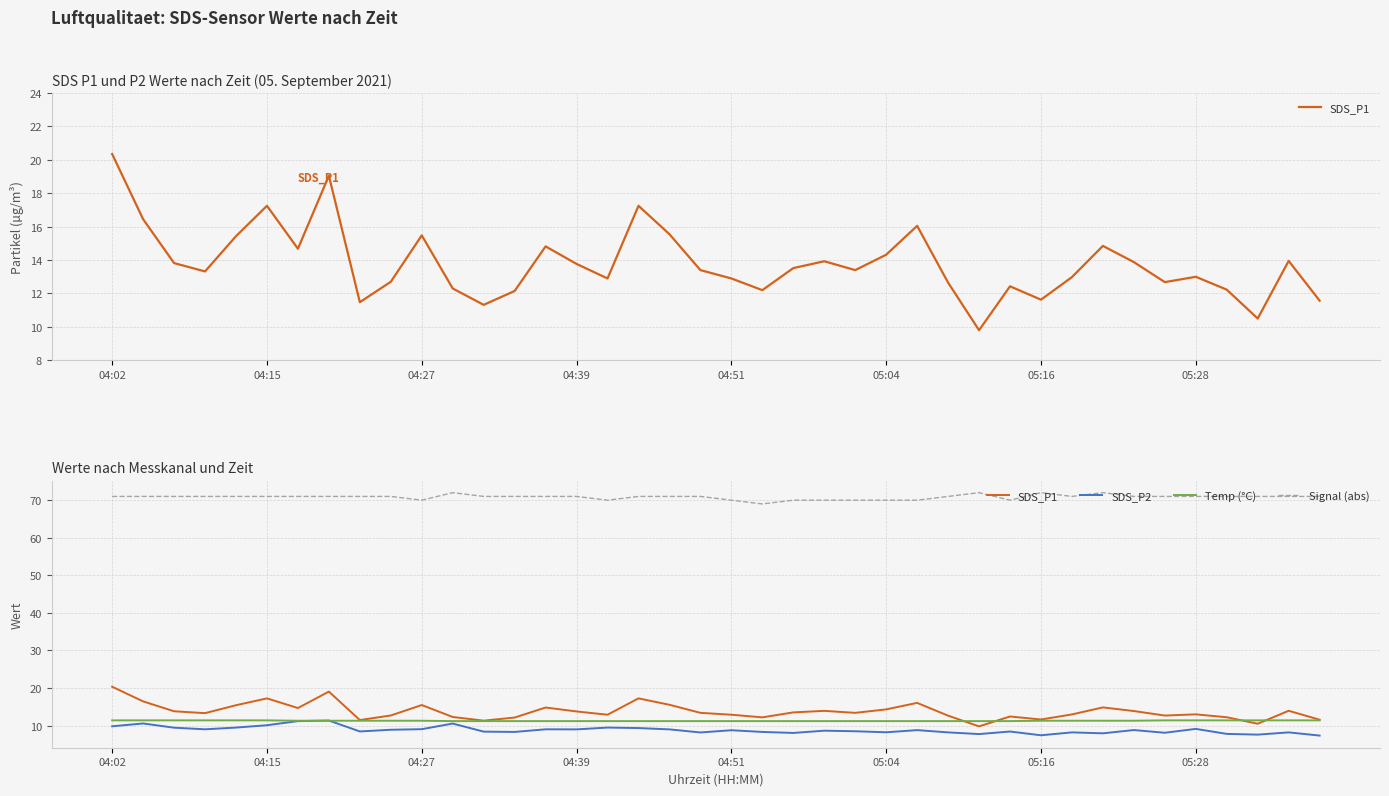

Which series has the largest total across all categories?

Signal (abs)